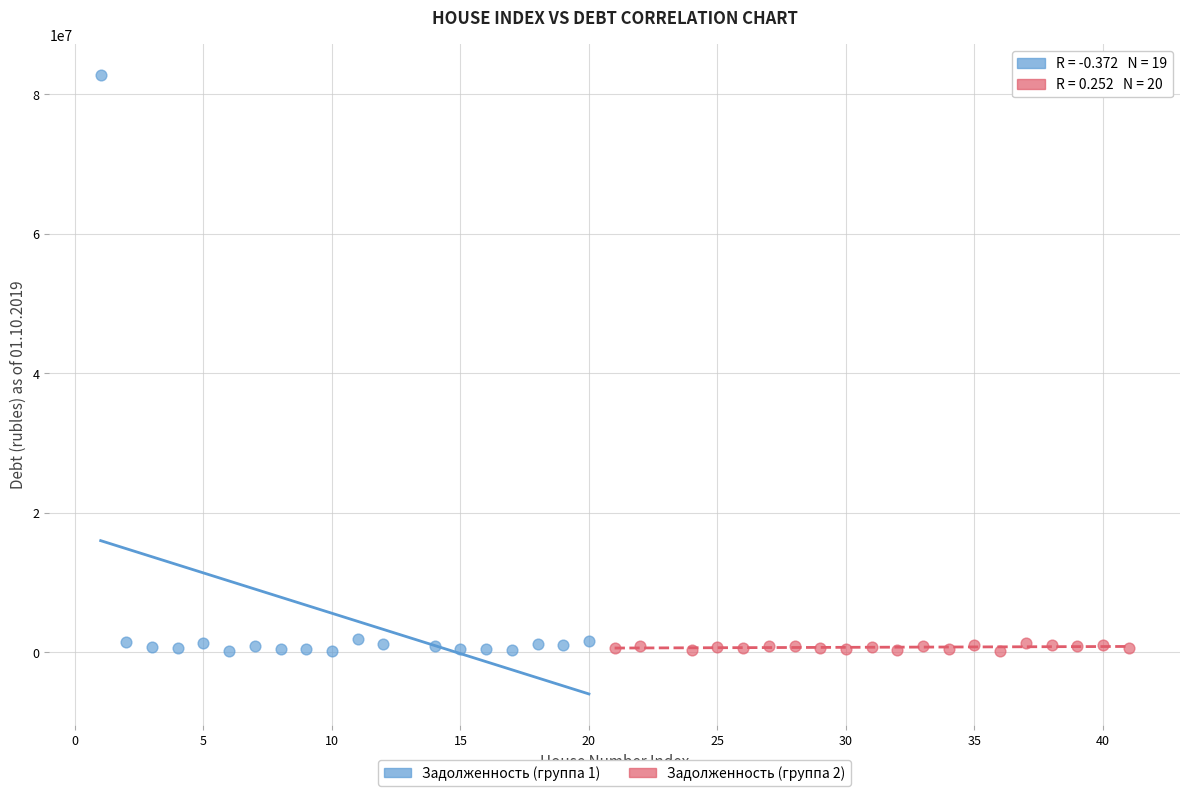

What are all the series names shown in the legend?

Задолженность (группа 1), Задолженность (группа 2)